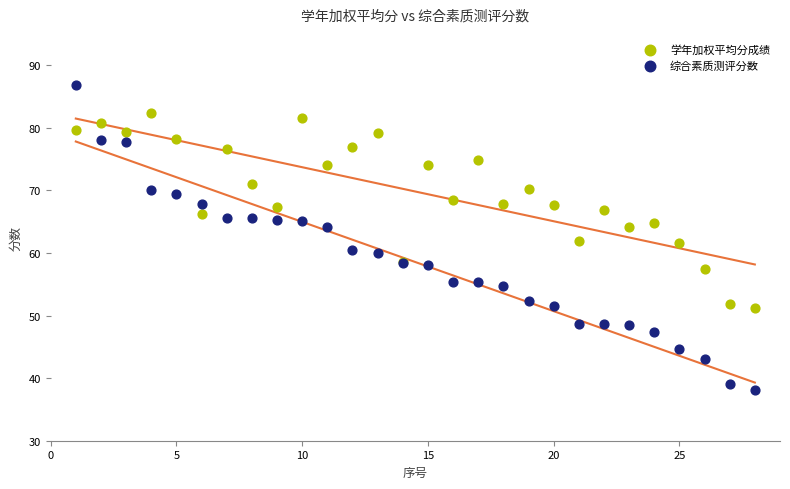

Which series has the largest Y range (max minus min)?

综合素质测评分数